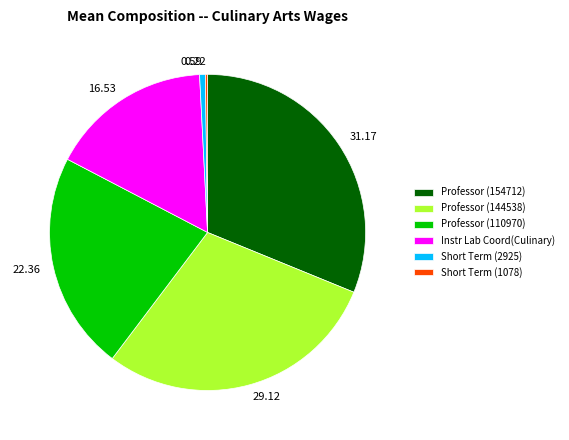

Combined, do Professor (144538) and Short Term (2925) account for over 50%?

No